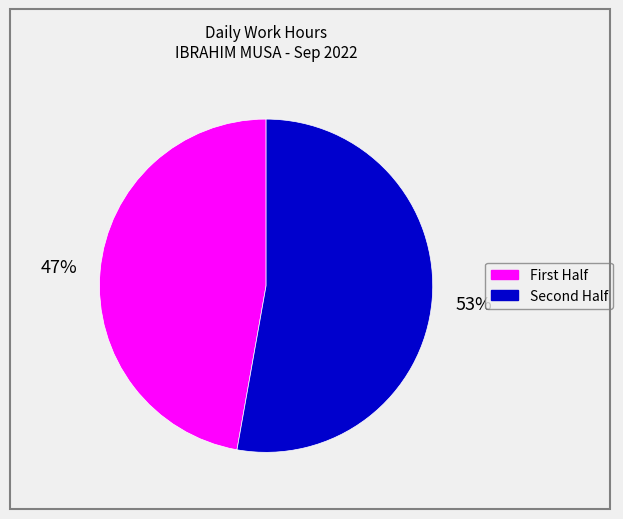

To the nearest percent, what is the average slice percentage?

50%